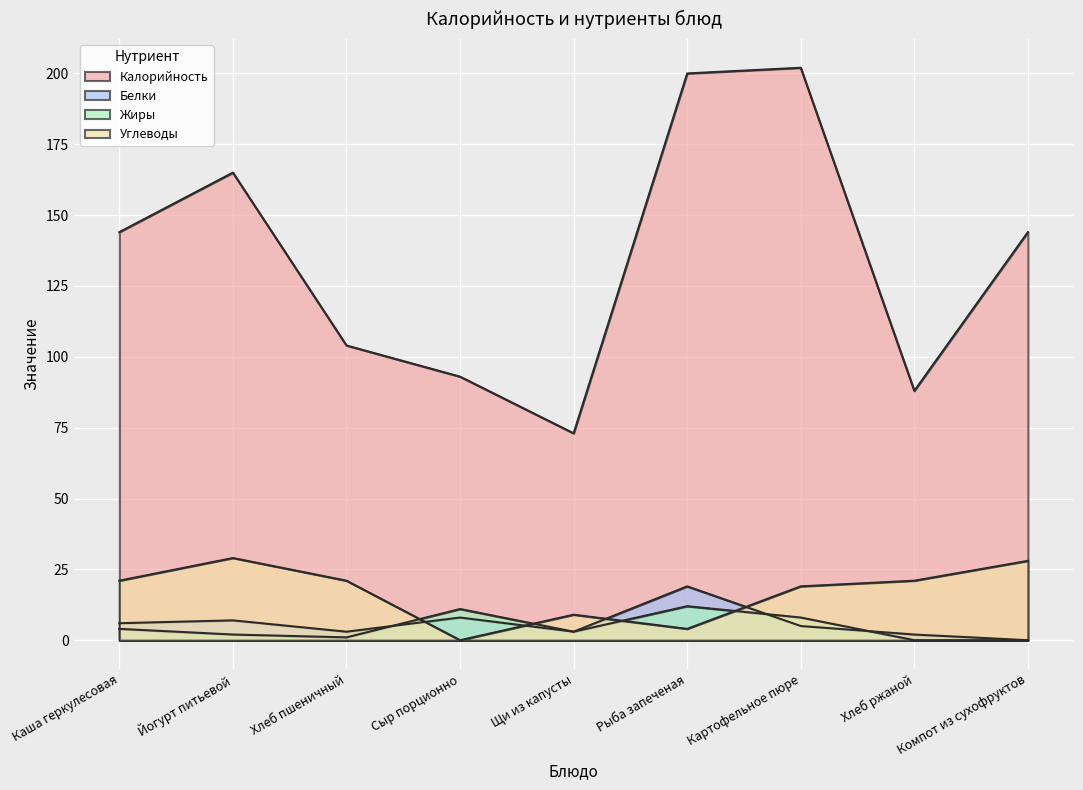

Which series has the largest total across all categories?

Калорийность